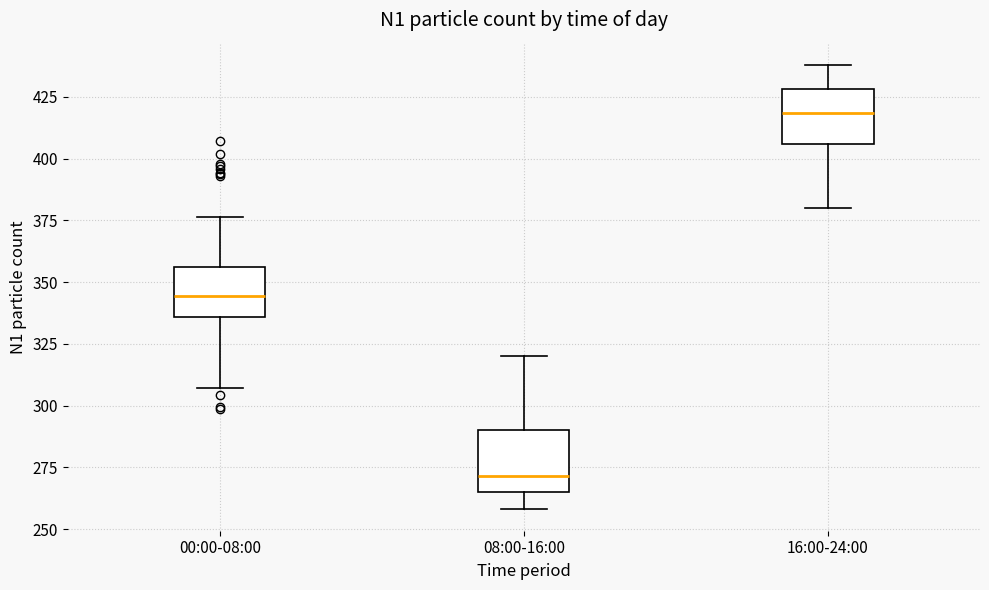

Where is the upper edge of the box for 16:00-24:00 on the y-axis? The values are not printed on the chart, so give them approximately, as read against the axis.

430